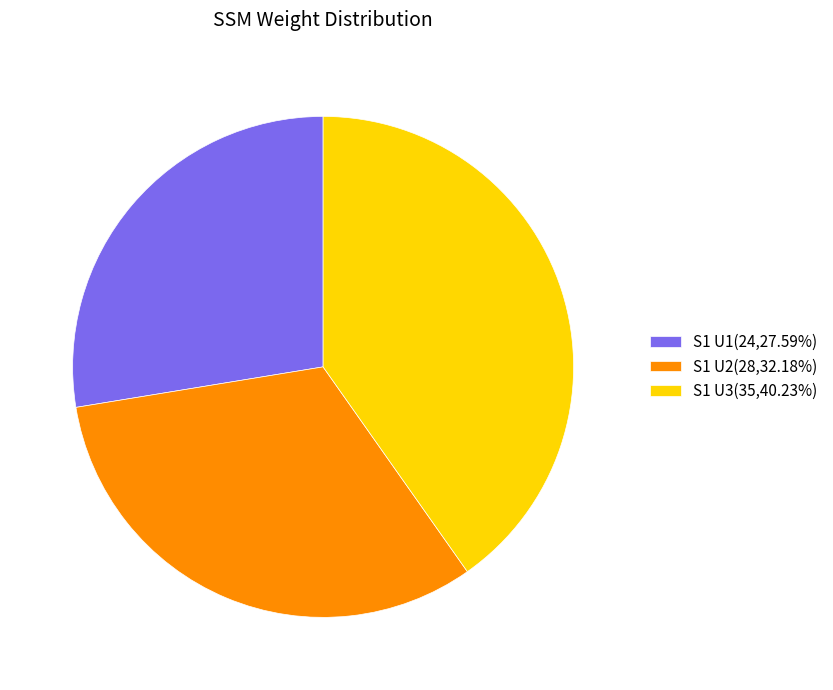

Approximately how many times larger is the value at S1 U2(28,32.18%) compared to S1 U3(35,40.23%)?

0.8